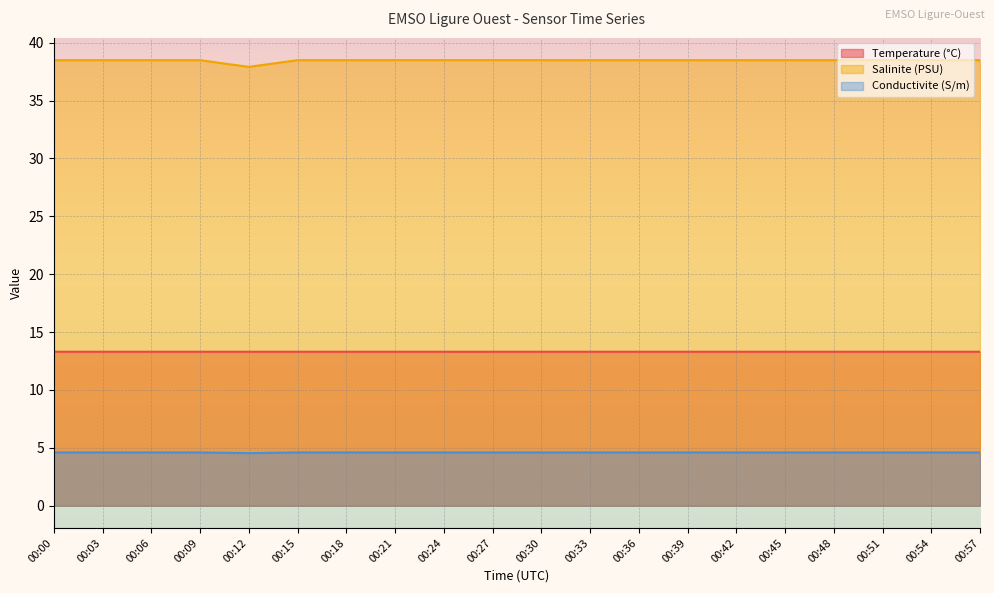

Where is the first local minimum for Temperature?

00:06